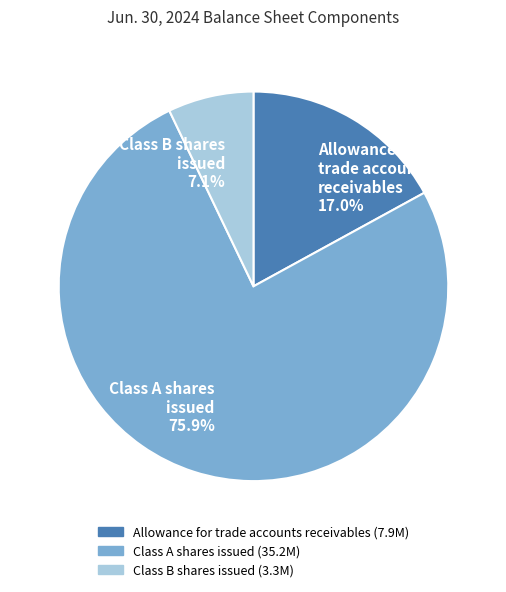

Rank the categories by value from highest to lowest.

Class A shares issued, Allowance for trade accounts receivables, Class B shares issued